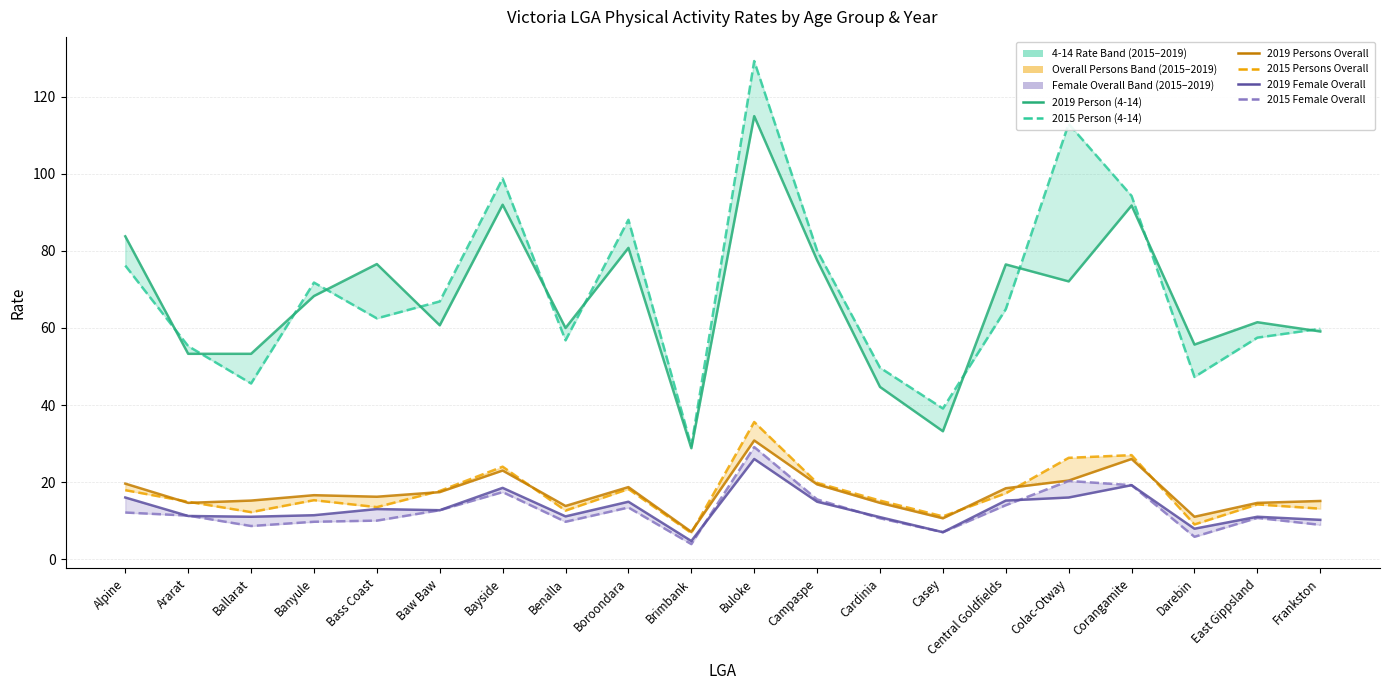

What is the sum of all 2015 Persons Overall values?

341.5